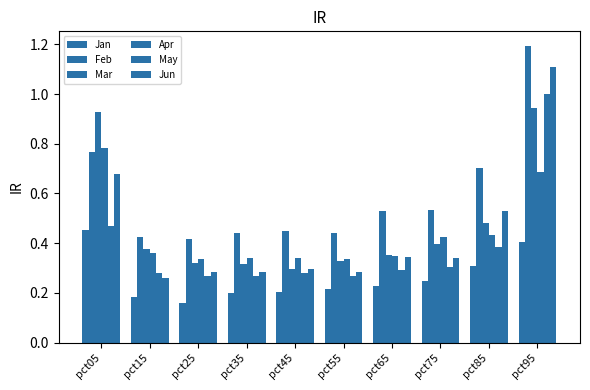

How many groups of bars are there?

10